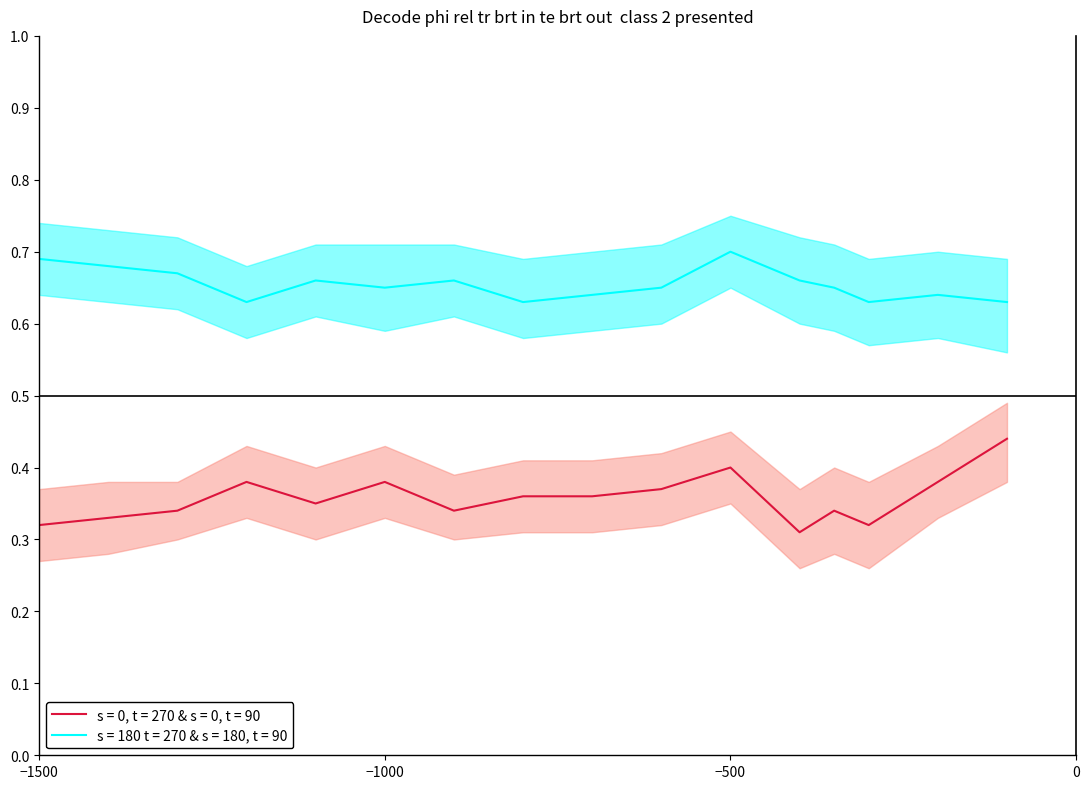

At which category does s = 180 t = 270 & s = 180, t = 90_upper reach its first local peak?

10